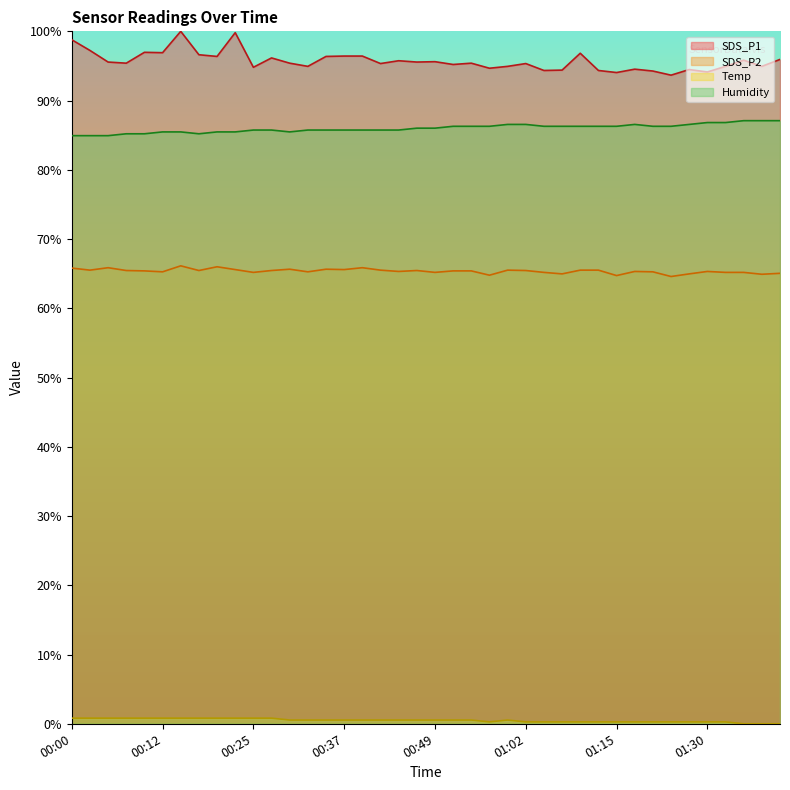

What is the spread (max minus min) of values at 00:34?

95.8